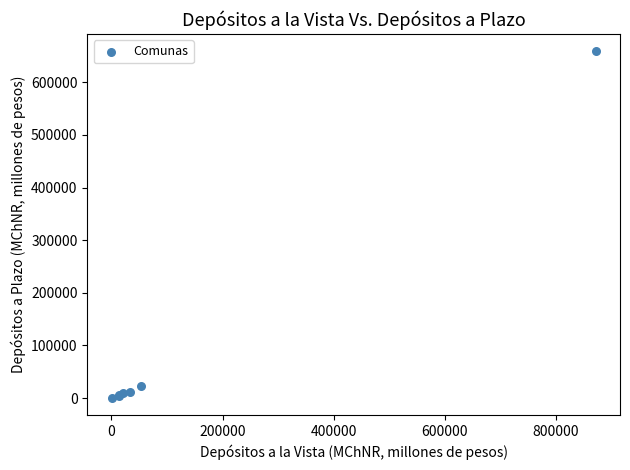

What Y value in the scatter plot is closest to 329681?

22182.1